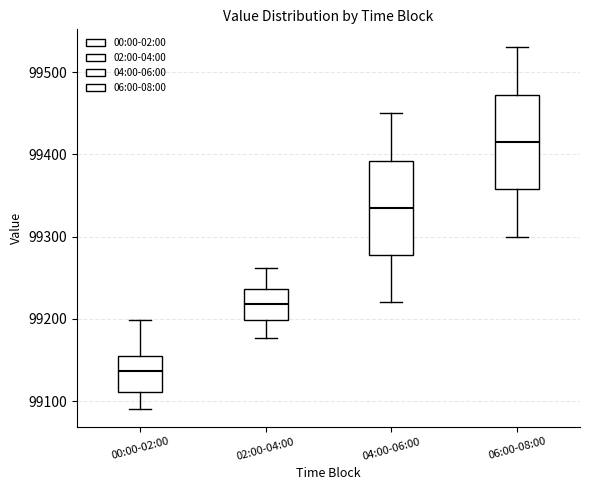

Reading left to right, read every box against the y-axis: the position of its median line, the range the box covers, and the ends of its whiskers. The values are not printed on the chart, so give them approximately, as read against the axis.

00:00-02:00: median 99140, box 99110 to 99160, whiskers 99090 to 99200
02:00-04:00: median 99220, box 99200 to 99240, whiskers 99180 to 99260
04:00-06:00: median 99340, box 99280 to 99390, whiskers 99220 to 99450
06:00-08:00: median 99420, box 99360 to 99470, whiskers 99300 to 99530